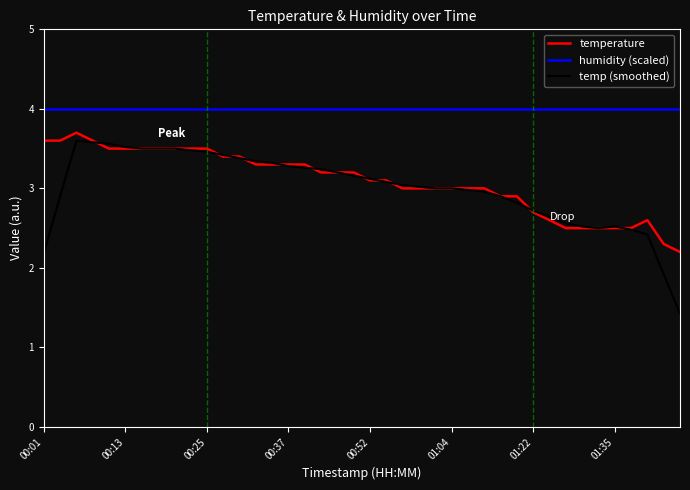

What is the greatest value displayed?

4.0